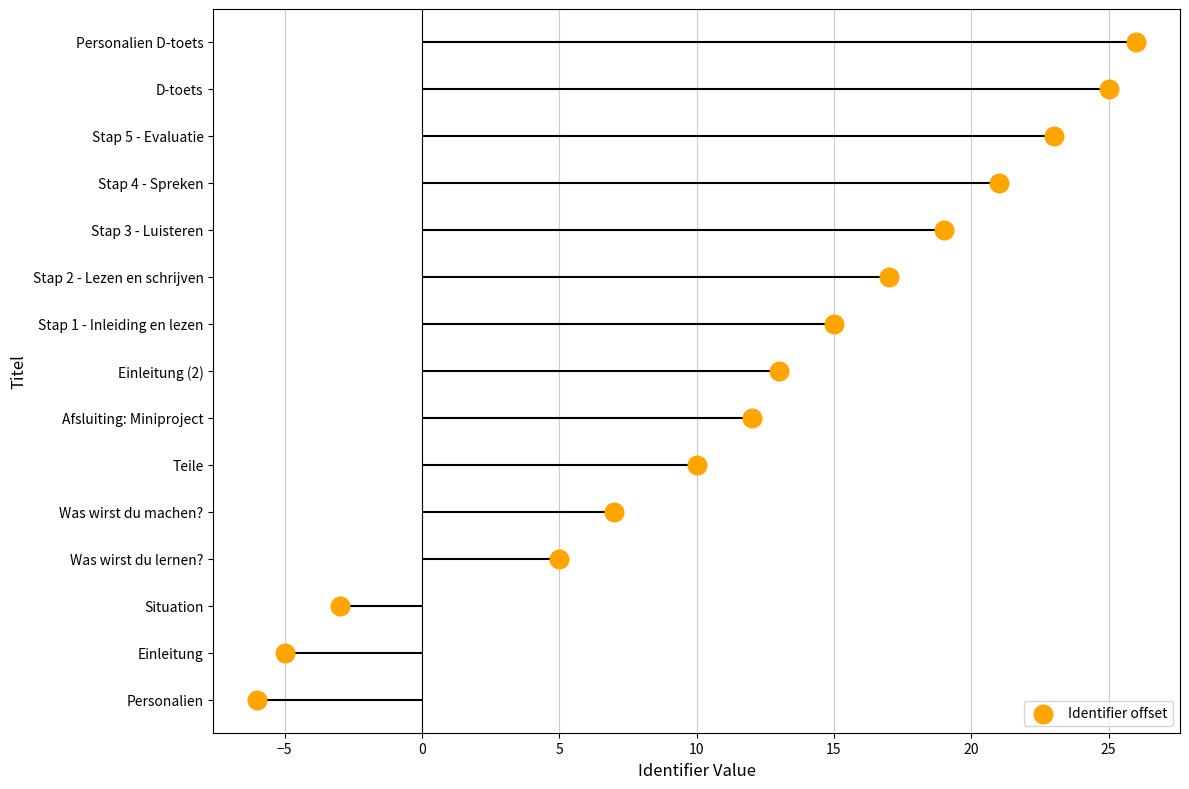

Between −5 and 5, which is larger?

5